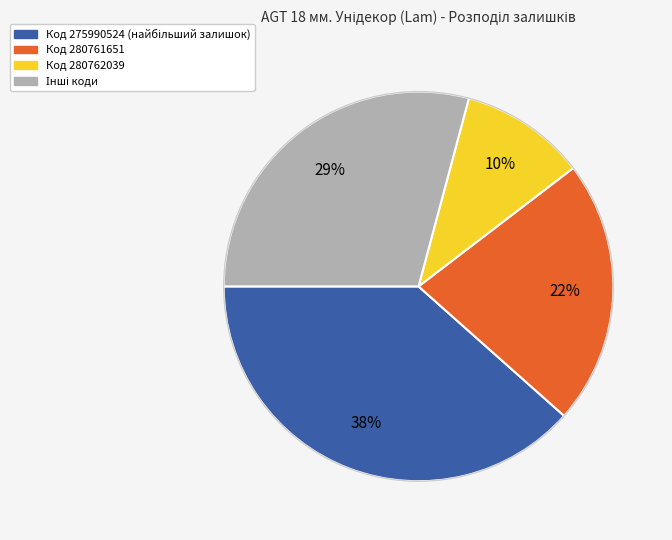

The Код 280761651 slice represents 11% of the pie. True or false?

False